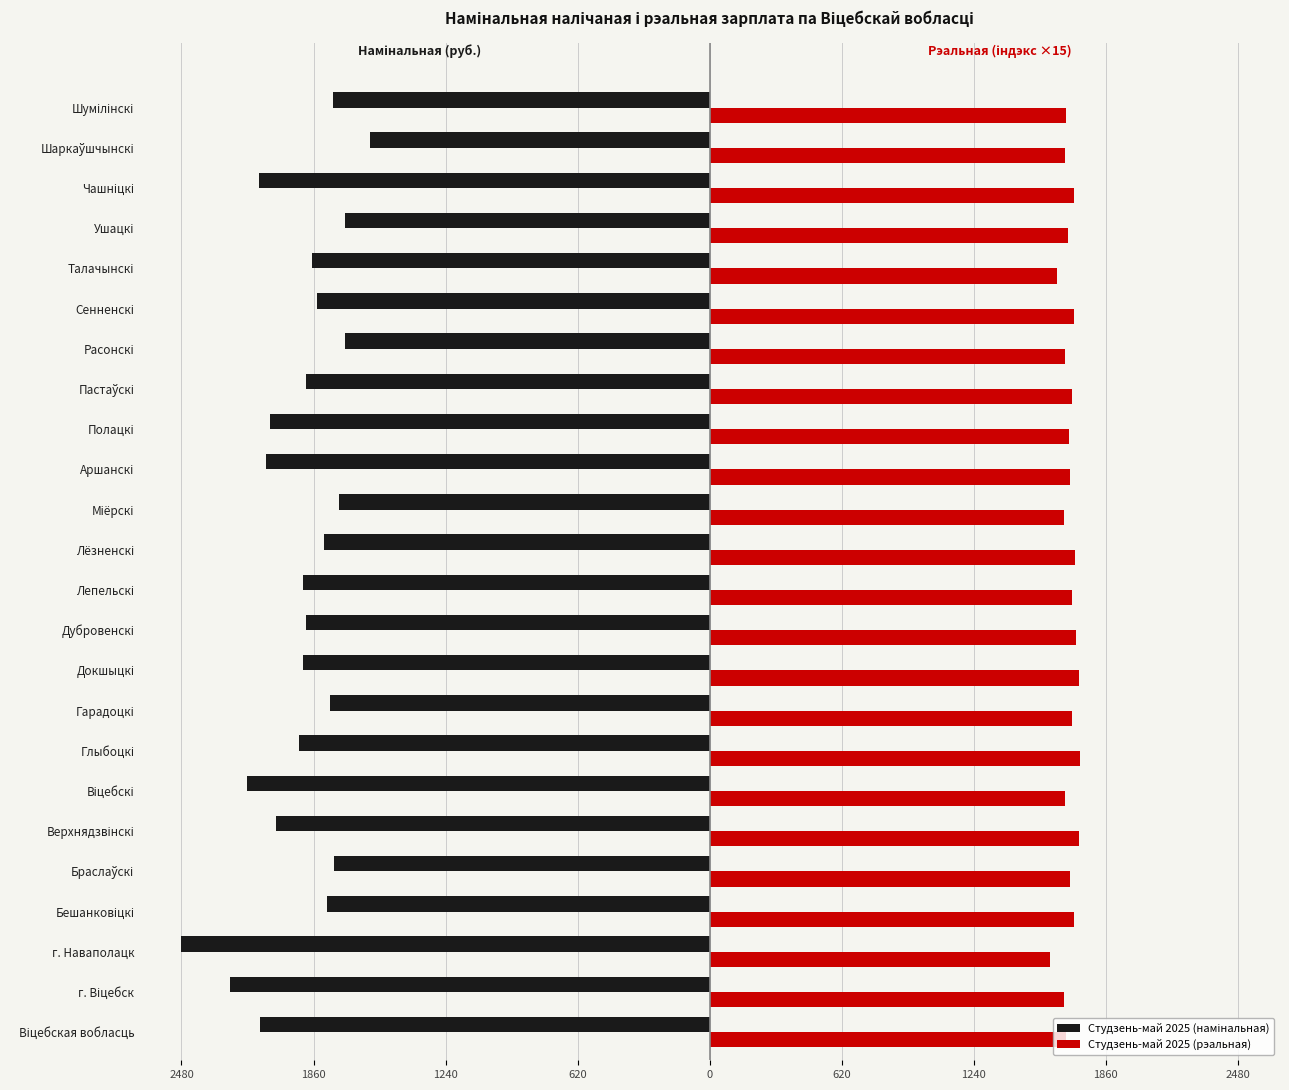

What is the minimum value for Студзень-май 2025 (намінальная)?

-2480.2